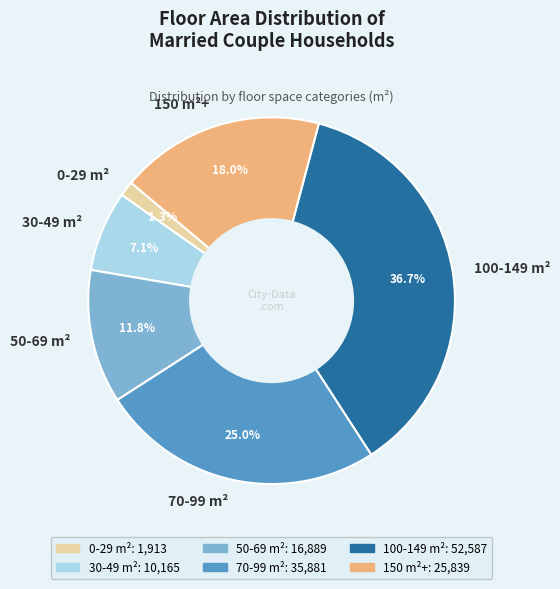

Which category has the smallest portion of the pie?

0-29 m²